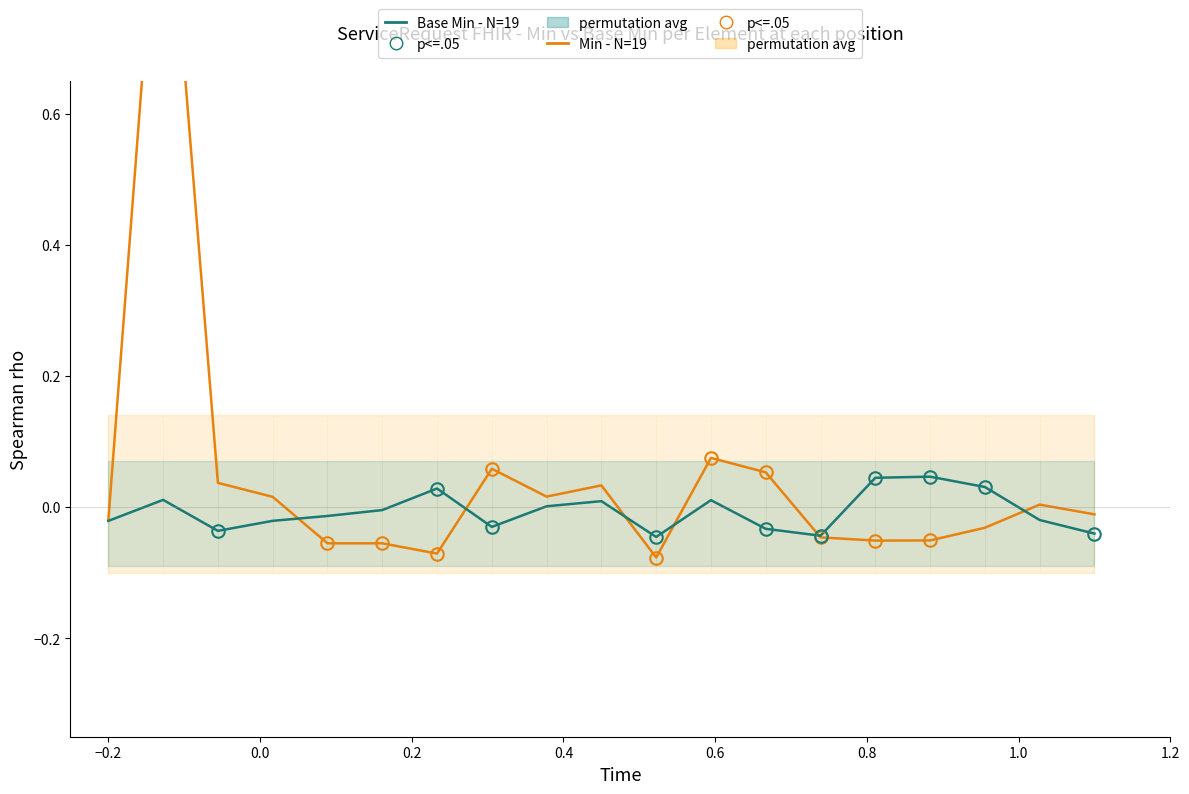

What is the sum of all Min (wrong-like) values?

0.9